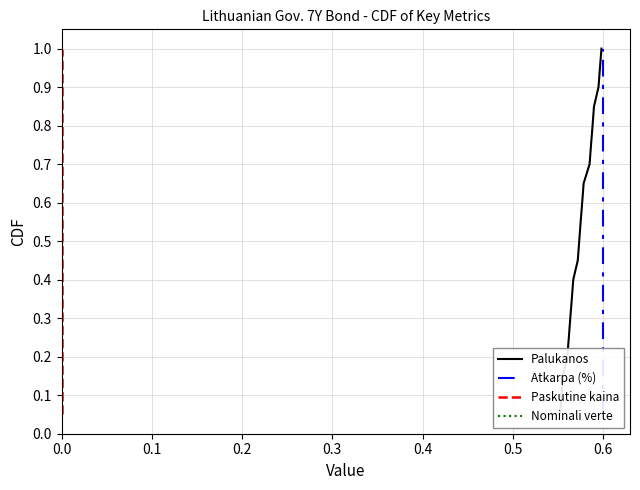

Is it true that Nominali verte equals 0.1 at 0.0?

True